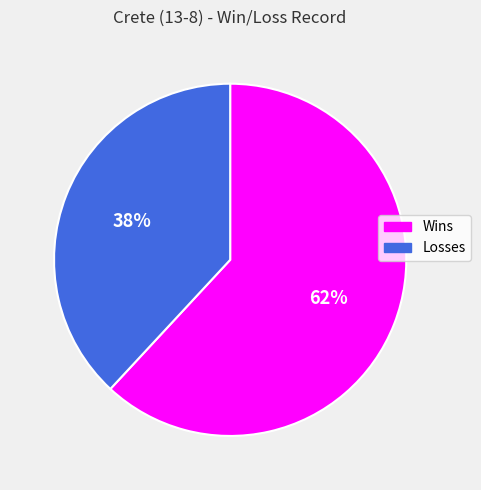

How many segments does this pie chart have?

2